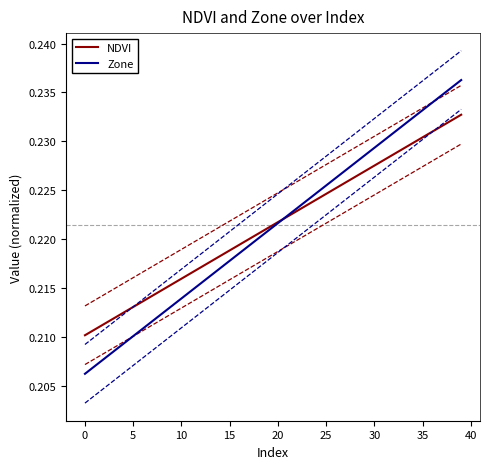

True or false: Zone has a value of 0.1 at 28.

False